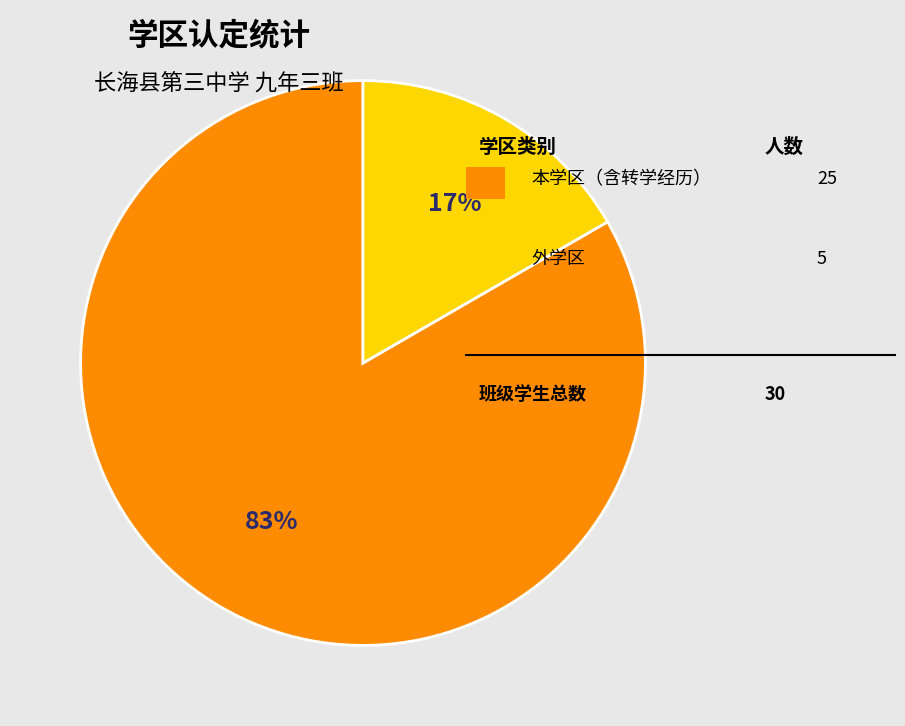

Does any single category account for the majority?

Yes